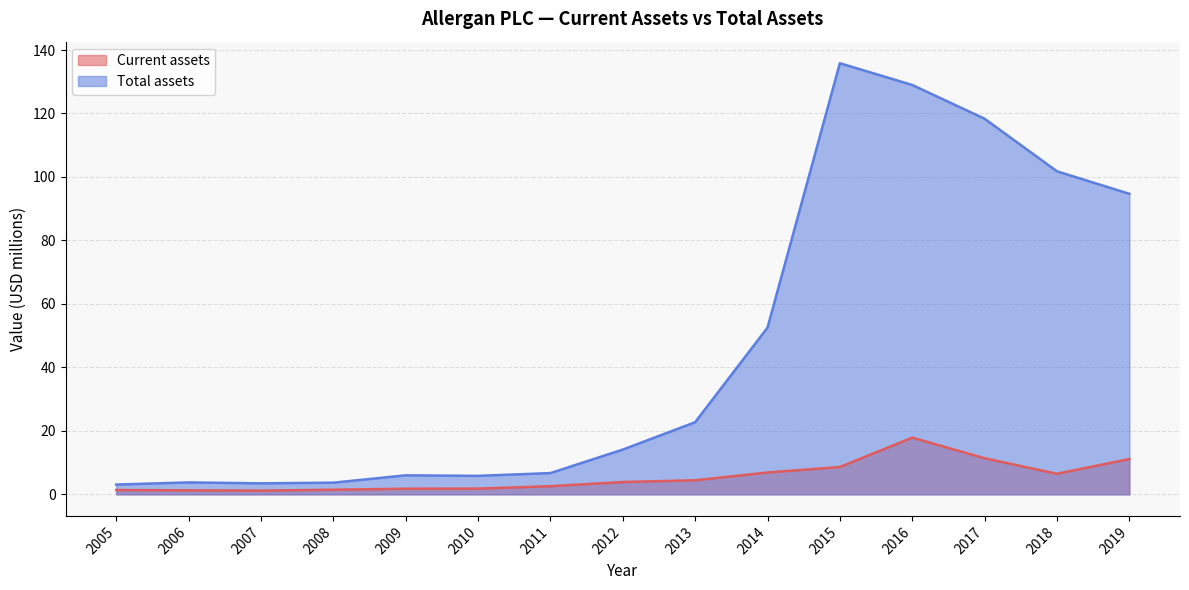

Which series has the largest total across all categories?

Total assets